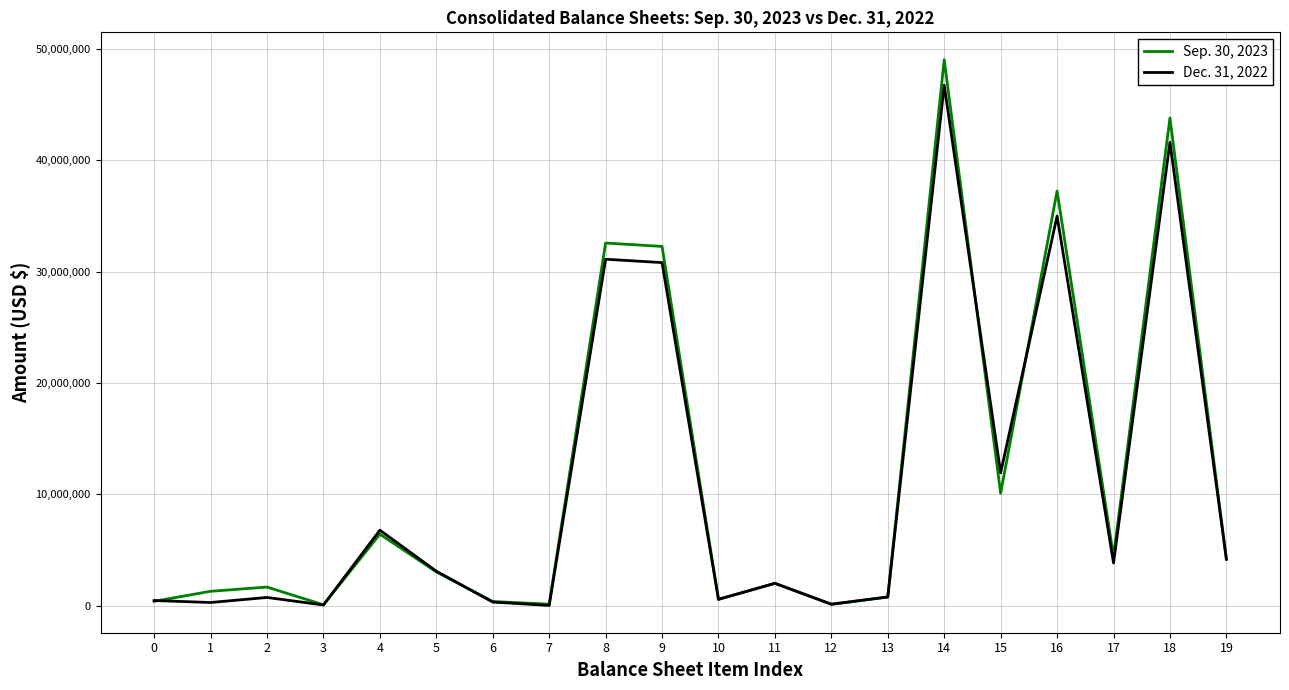

How many distinct data groups are displayed?

2